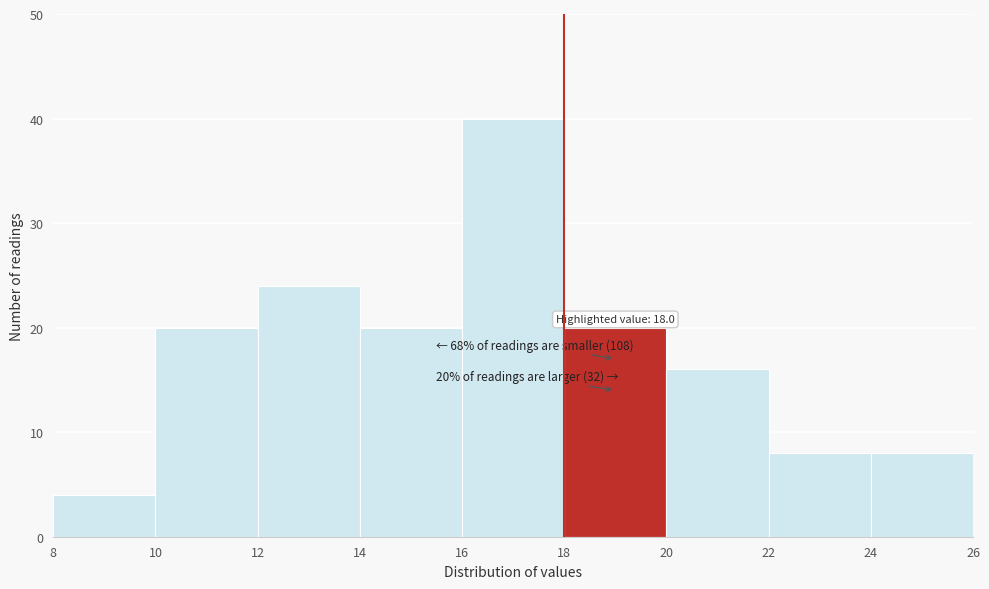

Which range on the x-axis has the tallest bar?

16 to 18